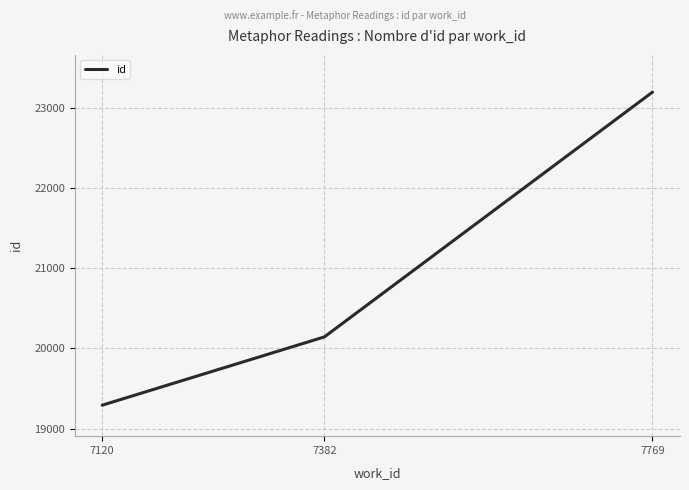

What is the greatest value displayed?

23192.0